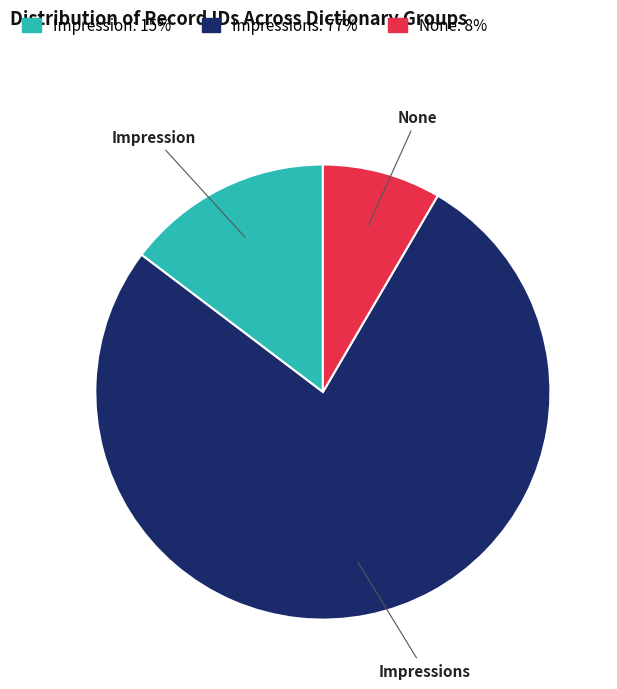

Does any single category account for the majority?

Yes